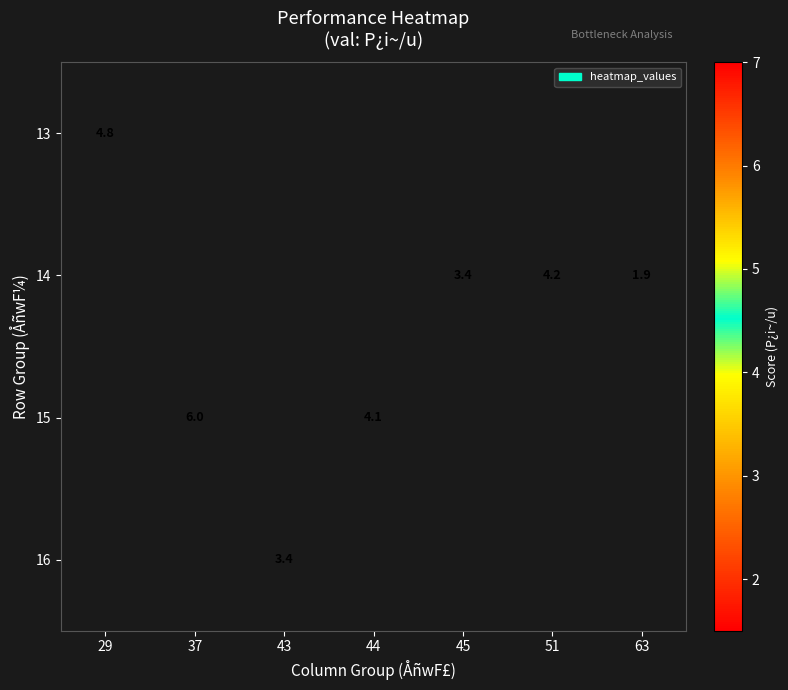

Is it true that 15 equals 4.1 at 44?

True